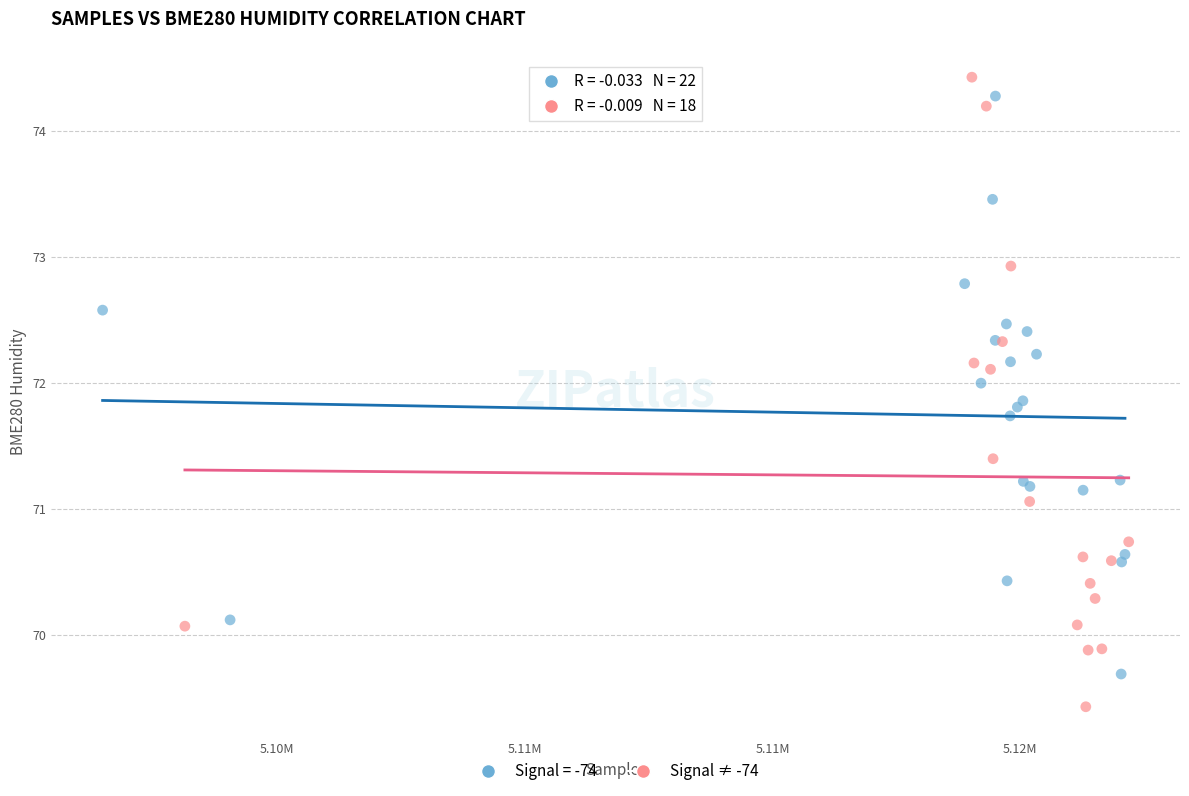

Which series contains the lowest Y value?

Signal ≠ -74